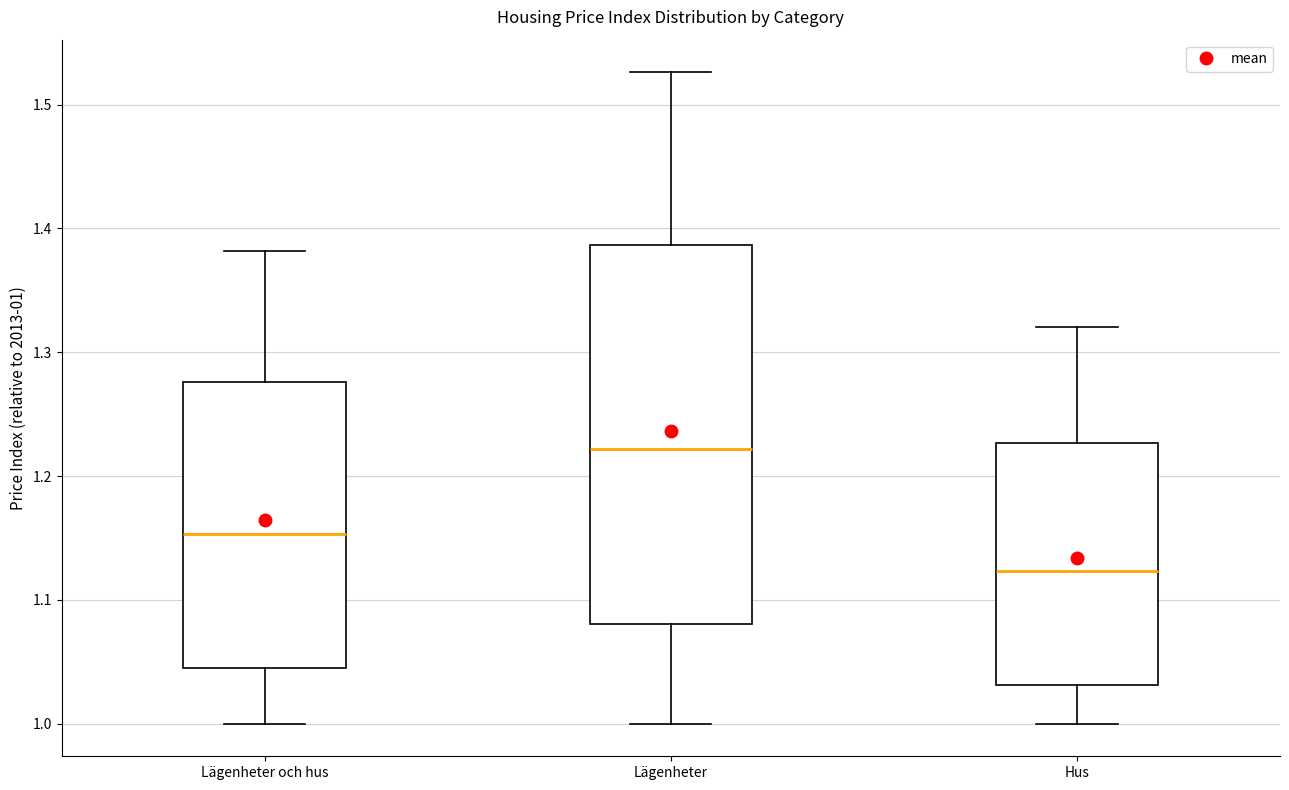

Where is the lower edge of the box for Lägenheter och hus on the y-axis? The values are not printed on the chart, so give them approximately, as read against the axis.

1.04